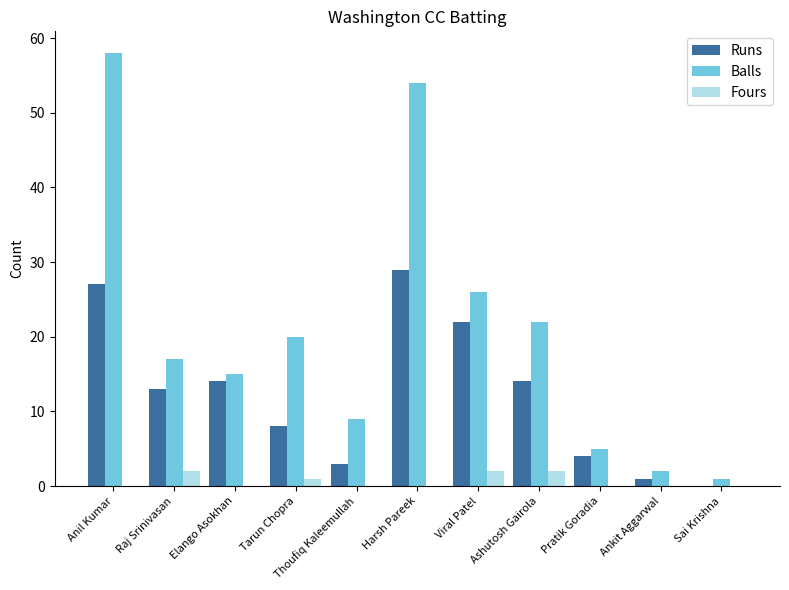

What is the maximum value shown in the chart?

58